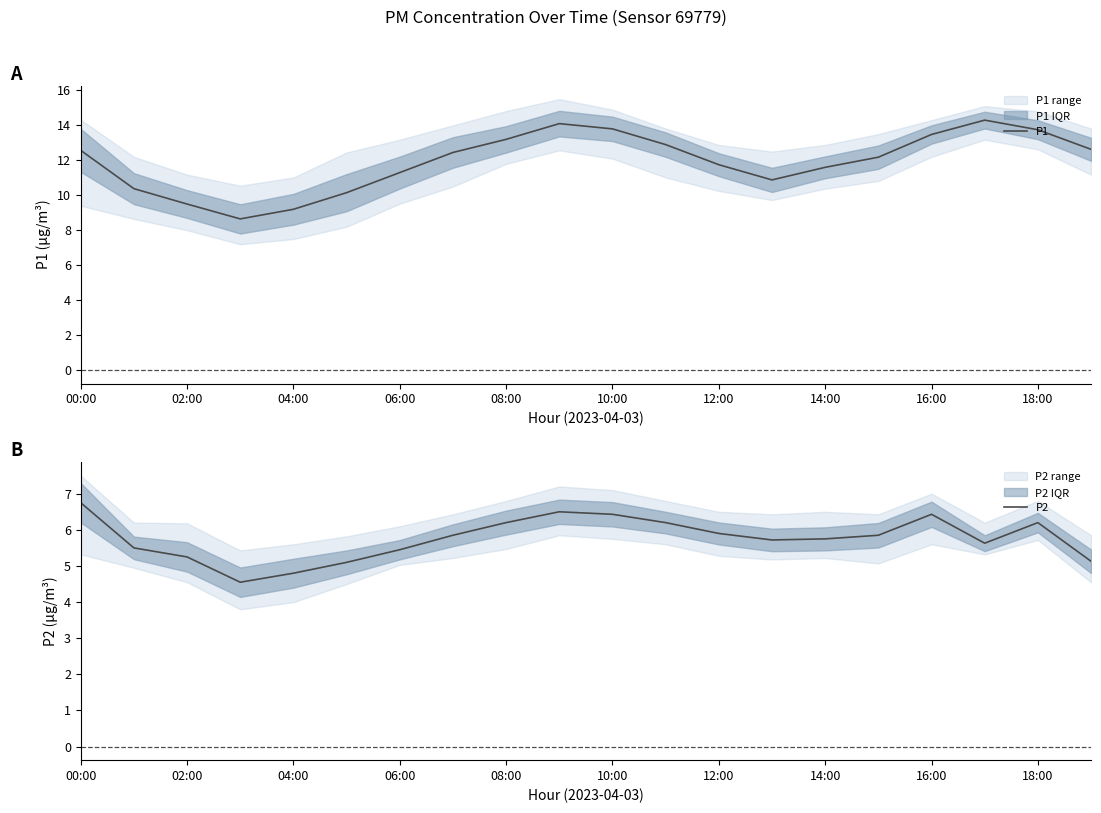

The value of P1 at 02:00 is 5.0. True or false?

False